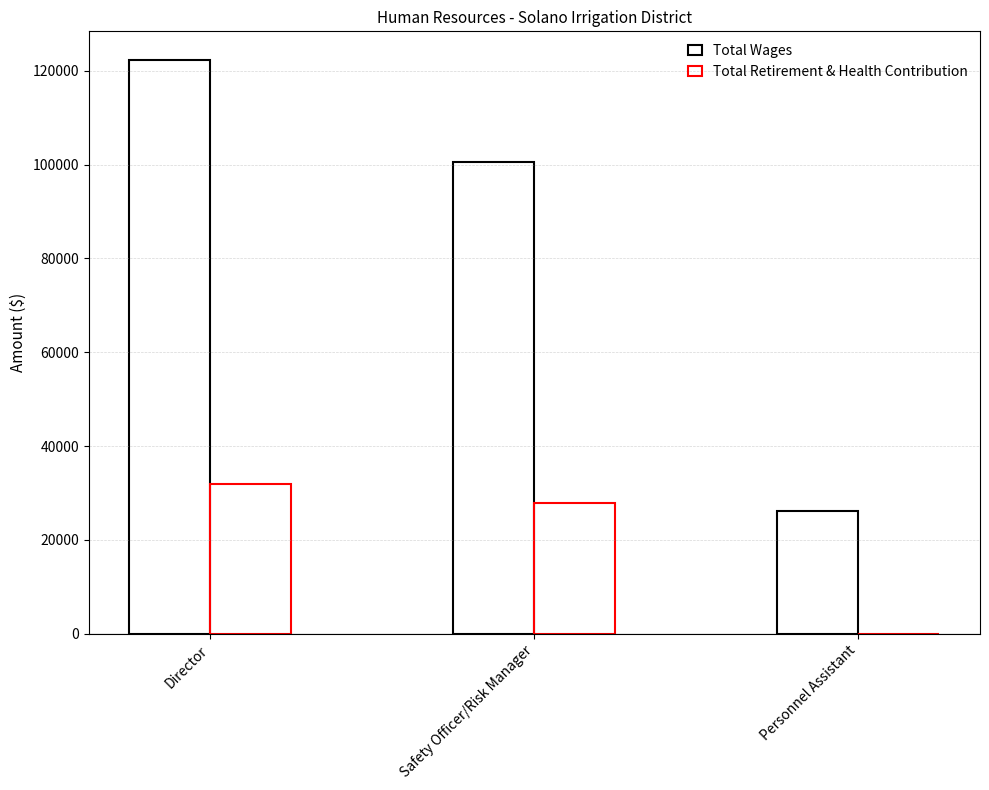

Between Director and Safety Officer/Risk Manager, which series saw the biggest shift?

Total Wages